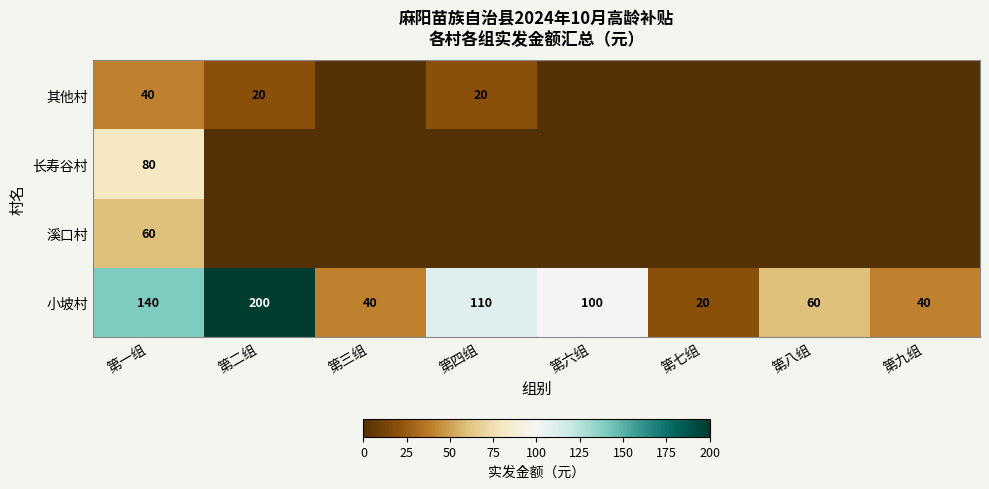

What is the difference between the highest and lowest values at 第六组?

100